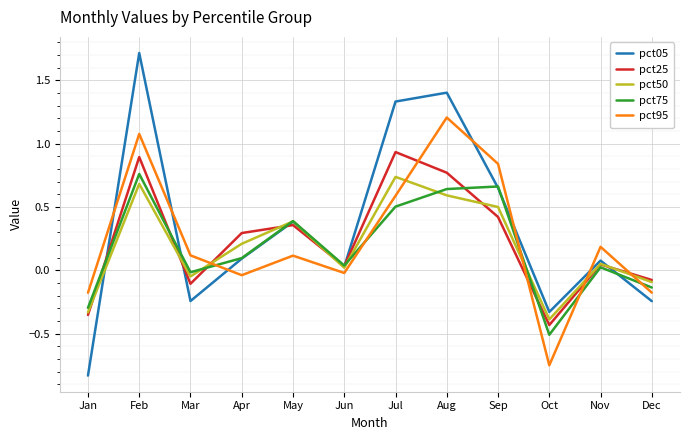

At which label does pct75 first exceed 0?

Feb